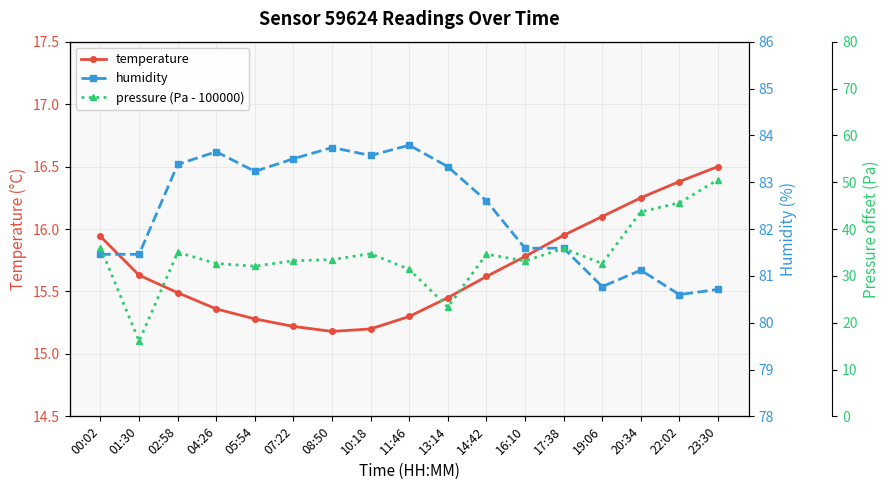

What is the difference between the second highest and minimum values in the temperature series?

1.2